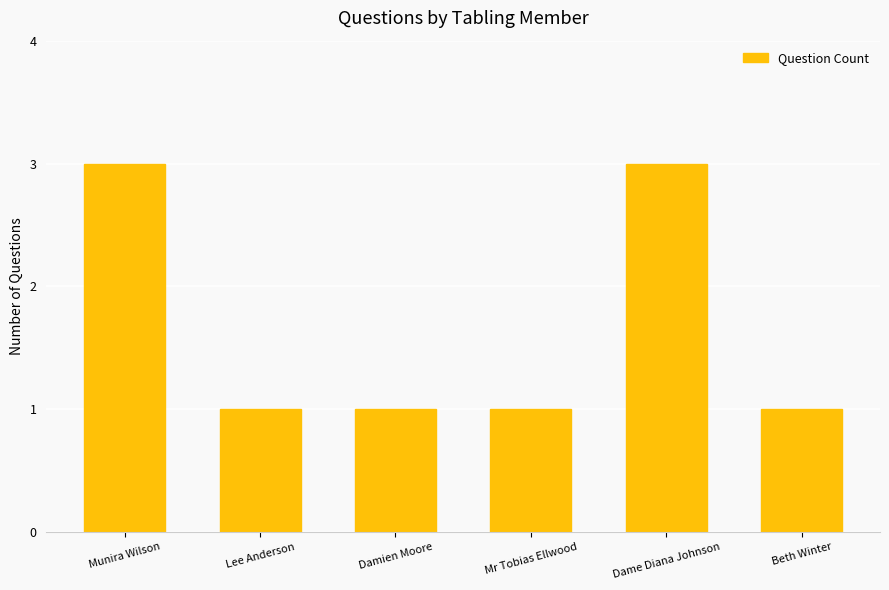

Reading left to right, list all the values displayed in this chart.

Munira Wilson=3	Lee Anderson=1	Damien Moore=1	Mr Tobias Ellwood=1	Dame Diana Johnson=3	Beth Winter=1